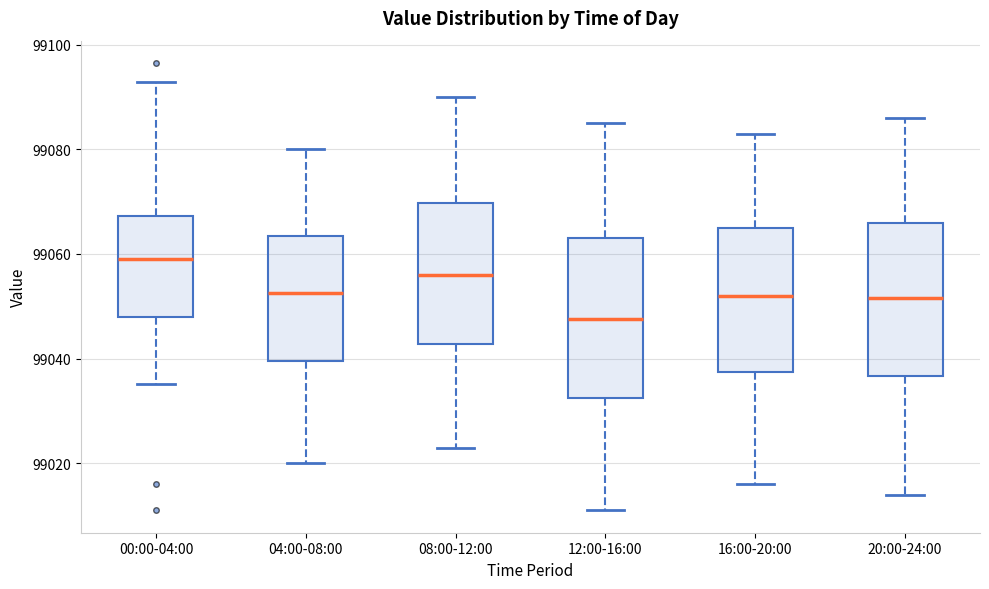

Where does the lower whisker of the box for 08:00-12:00 end on the y-axis? The values are not printed on the chart, so give them approximately, as read against the axis.

99024